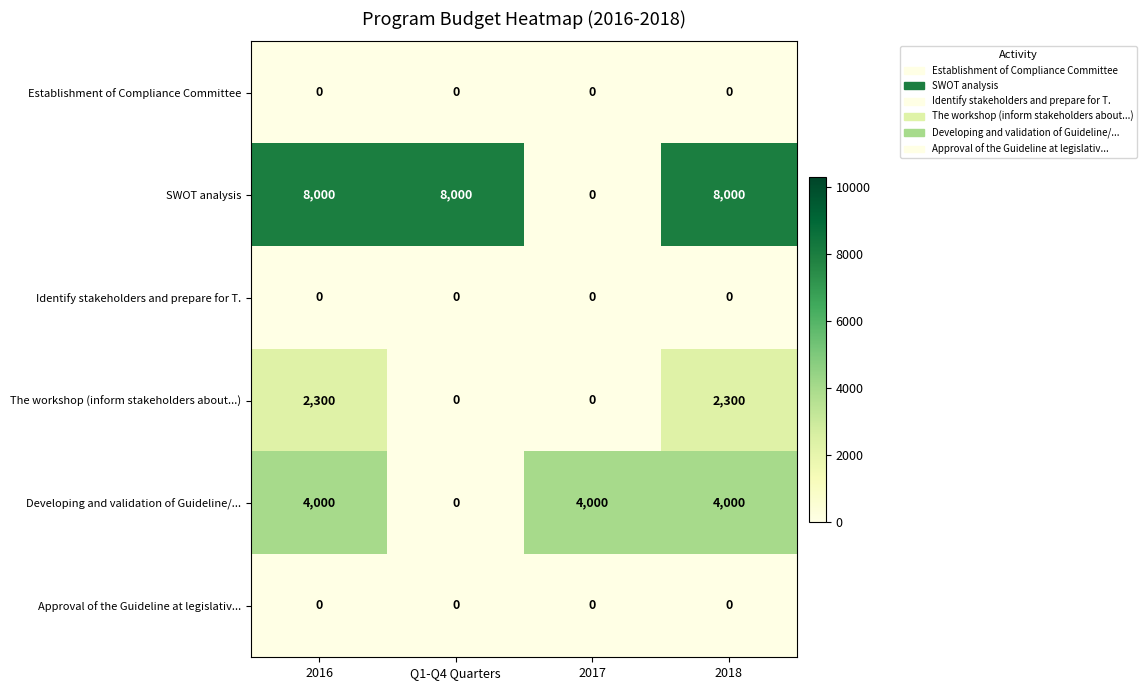

What is the maximum value shown in the chart?

8000